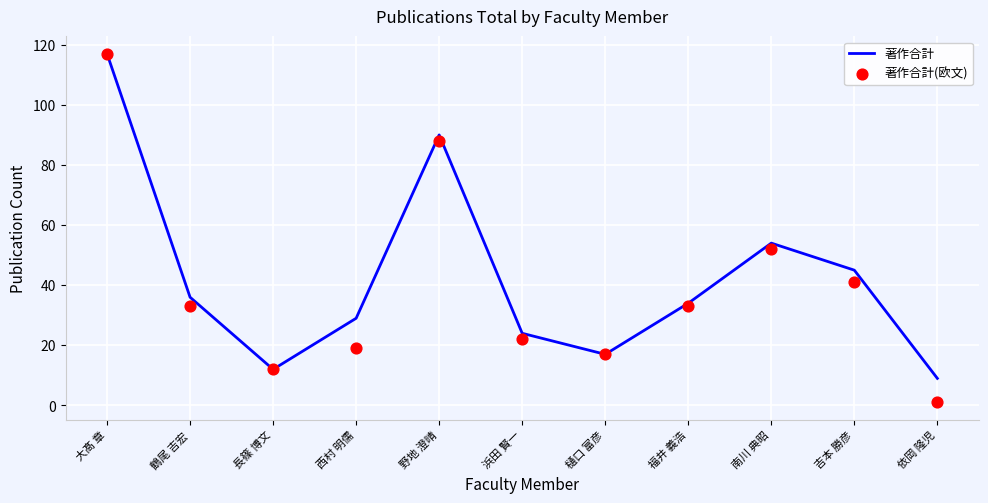

Which series has the widest spread of Y values?

著作合計(欧文)